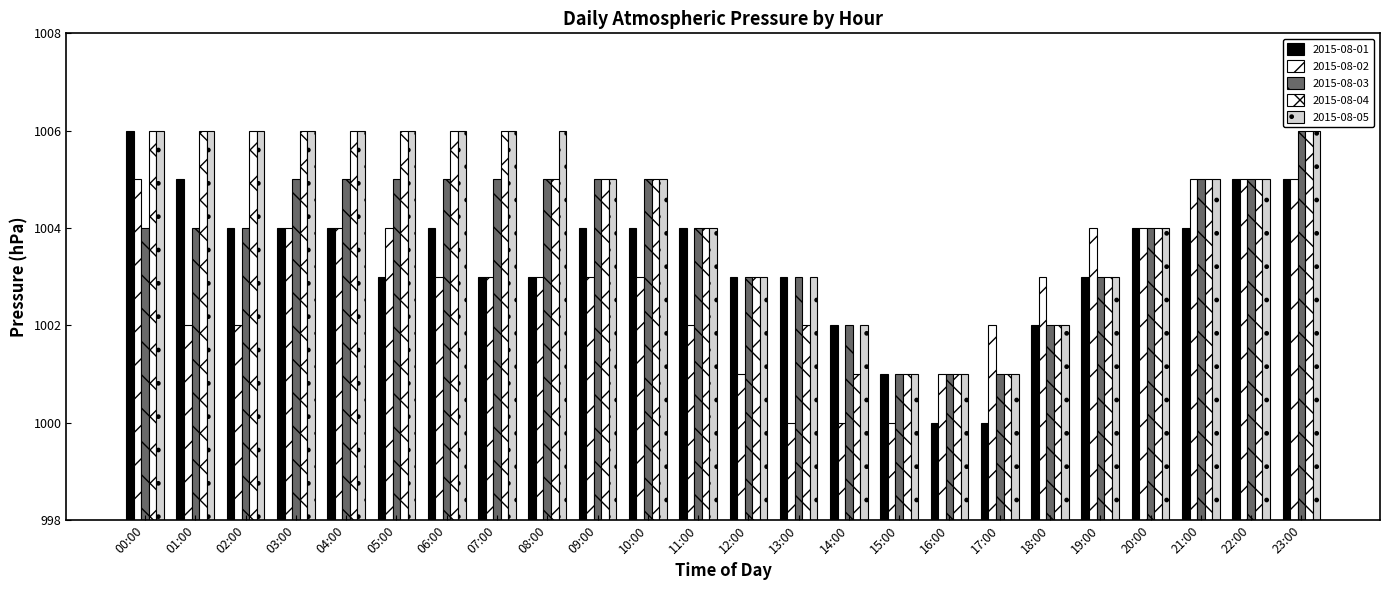

Reading left to right, list all the values displayed in this chart.

2015-08-01: 1006	1005	1004	1004	1004	1003	1004	1003	1003	1004	1004	1004	1003	1003	1002	1001	1000	1000	1002	1003	1004	1004	1005	1005
2015-08-02: 1005	1002	1002	1004	1004	1004	1003	1003	1003	1003	1003	1002	1001	1000	1000	1000	1001	1002	1003	1004	1004	1005	1005	1005
2015-08-03: 1004	1004	1004	1005	1005	1005	1005	1005	1005	1005	1005	1004	1003	1003	1002	1001	1001	1001	1002	1003	1004	1005	1005	1006
2015-08-04: 1006	1006	1006	1006	1006	1006	1006	1006	1005	1005	1005	1004	1003	1002	1001	1001	1001	1001	1002	1003	1004	1005	1005	1006
2015-08-05: 1006	1006	1006	1006	1006	1006	1006	1006	1006	1005	1005	1004	1003	1003	1002	1001	1001	1001	1002	1003	1004	1005	1005	1006